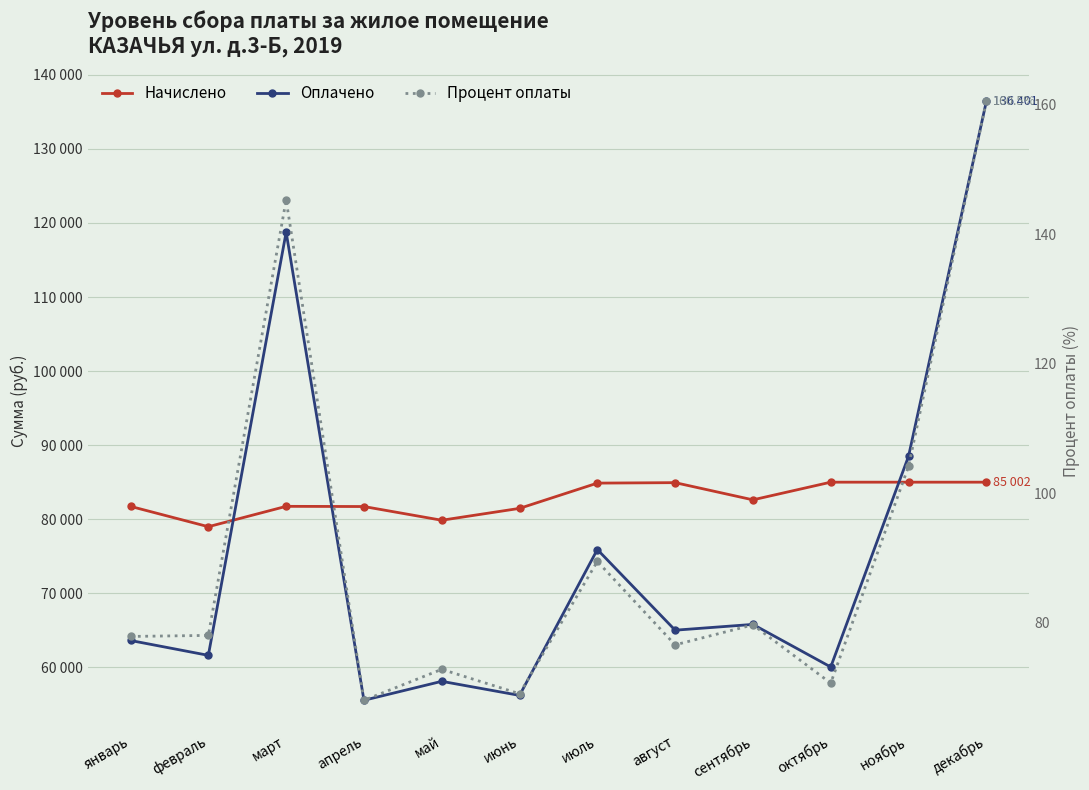

What is the difference between the maximum and minimum values in the Начислено series?

6012.8